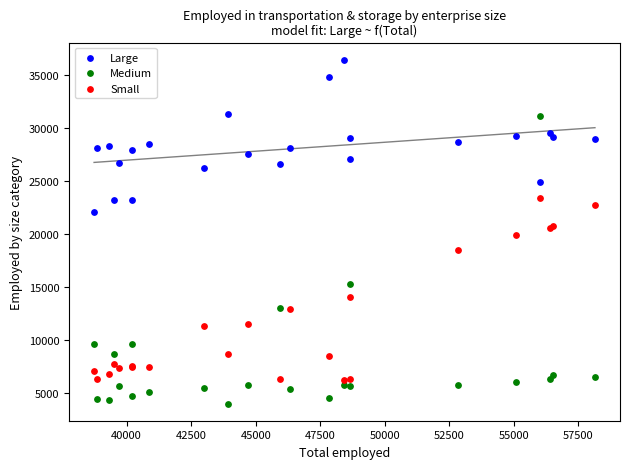

What are all the series names shown in the legend?

Large, Medium, Small